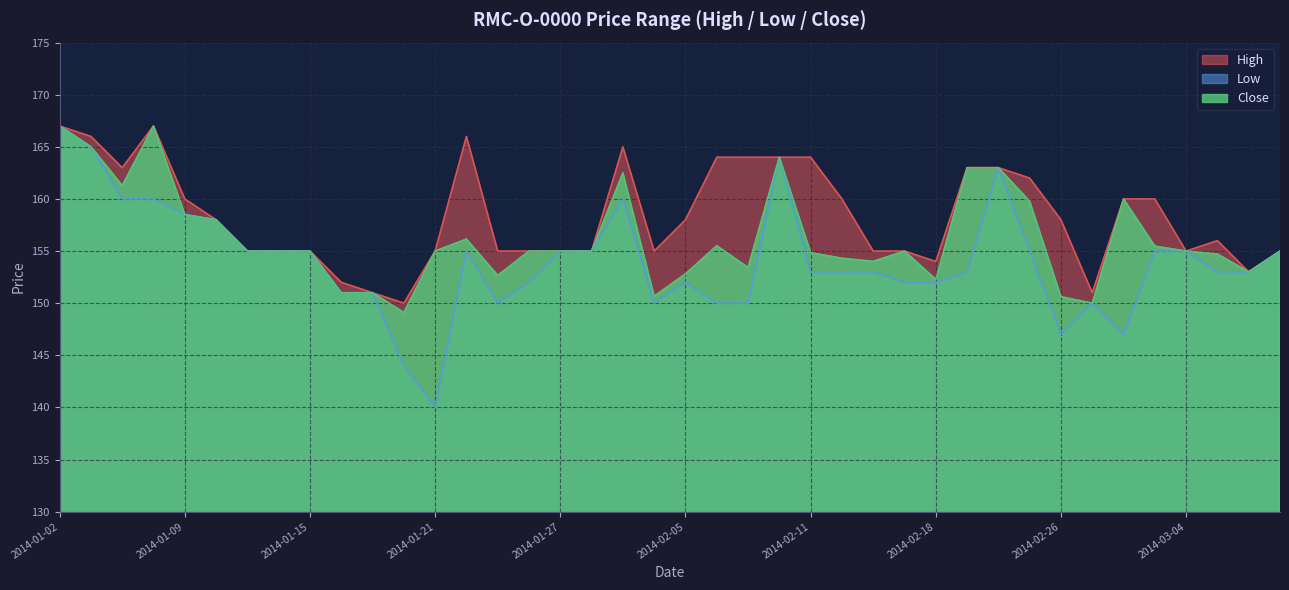

At which category is the sum across all series the highest?

2014-01-02